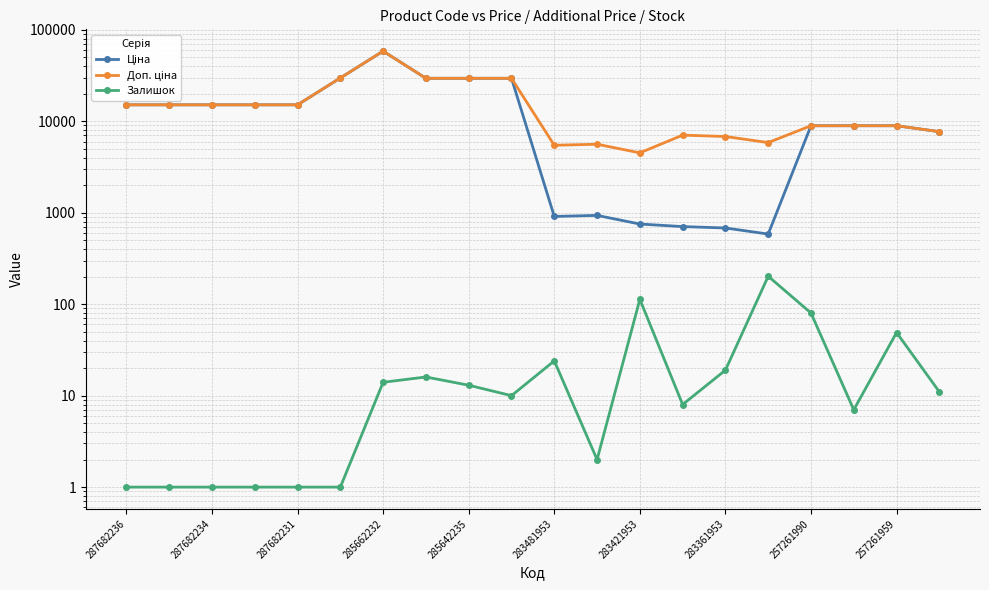

List the series in order of their peak value, lowest first.

Залишок, Ціна, Доп. ціна